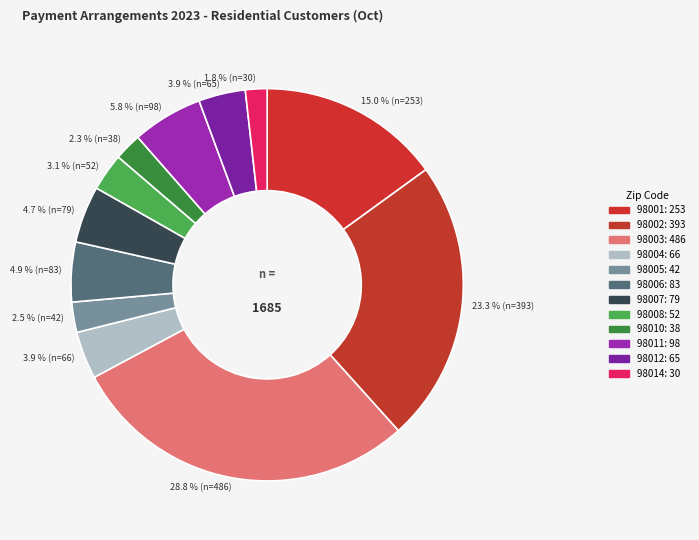

How many slices are in this pie chart?

12